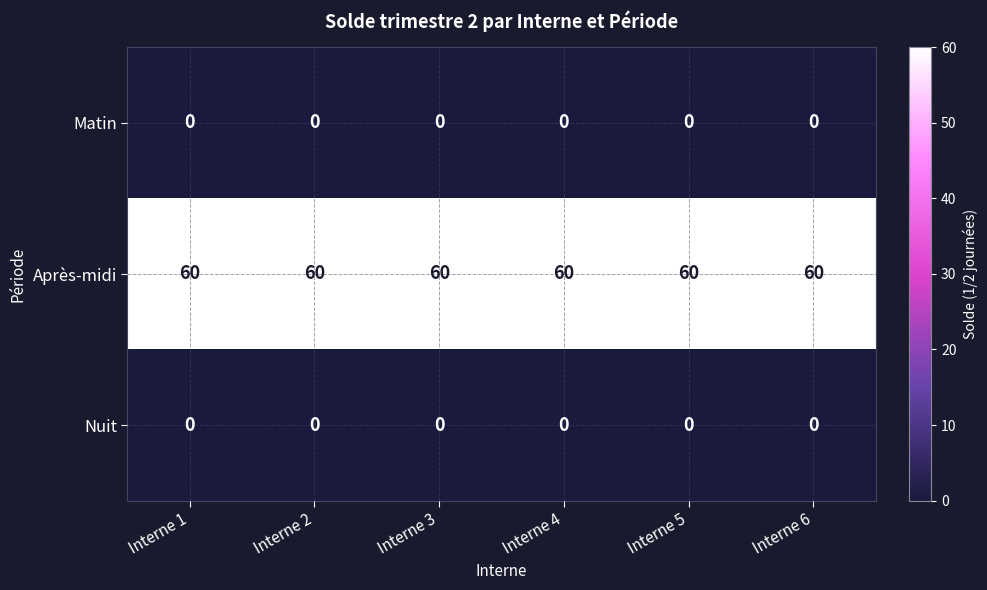

What is the spread (max minus min) of values at Interne 5?

60